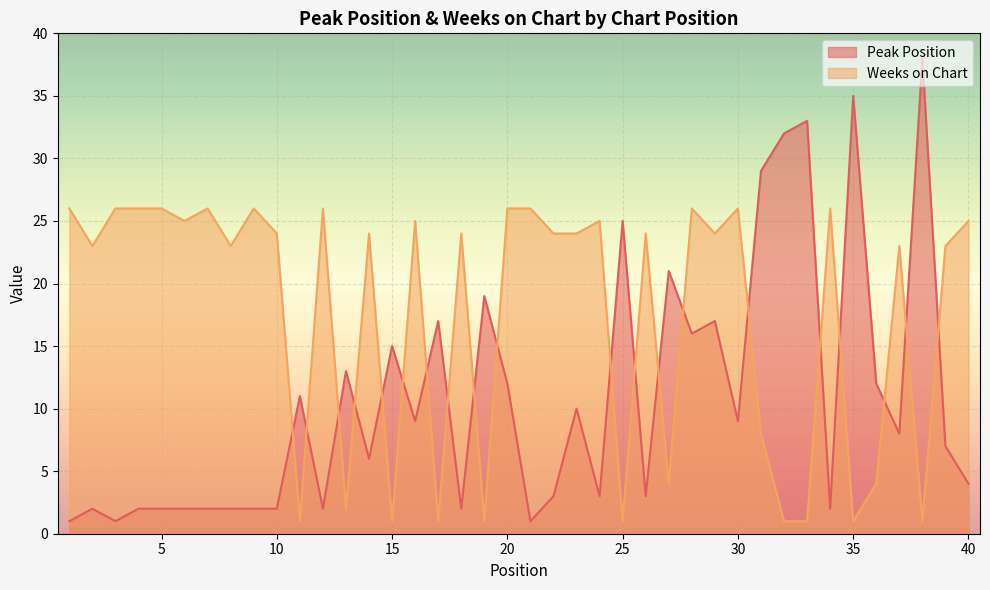

What is the average value of the Weeks on Chart series?

17